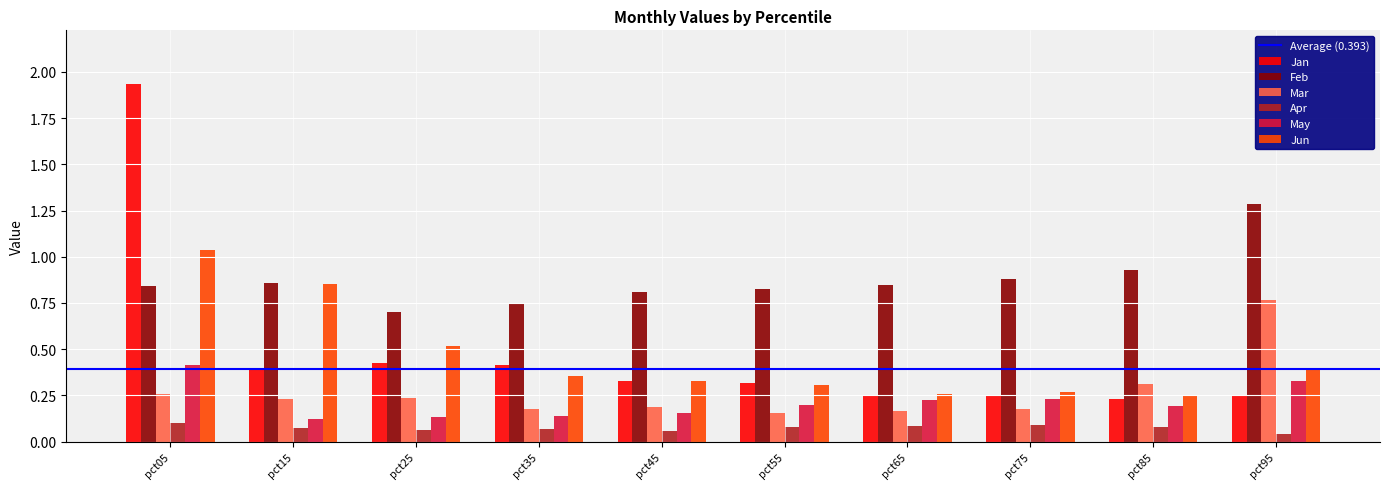

Which series changed the most between pct05 and pct15?

Jan